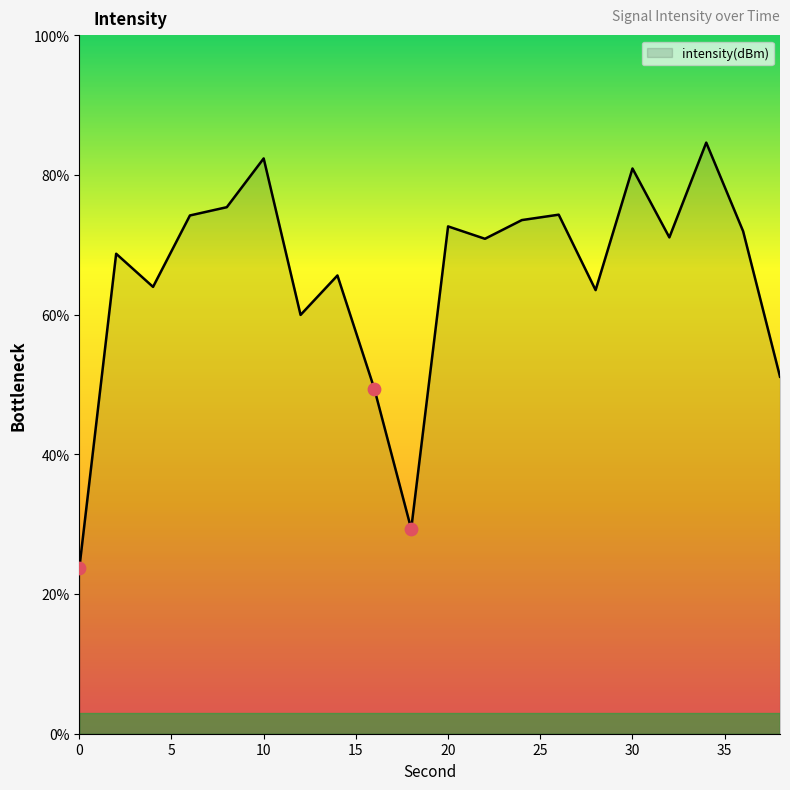

What is the difference between the maximum and minimum values?

61.0